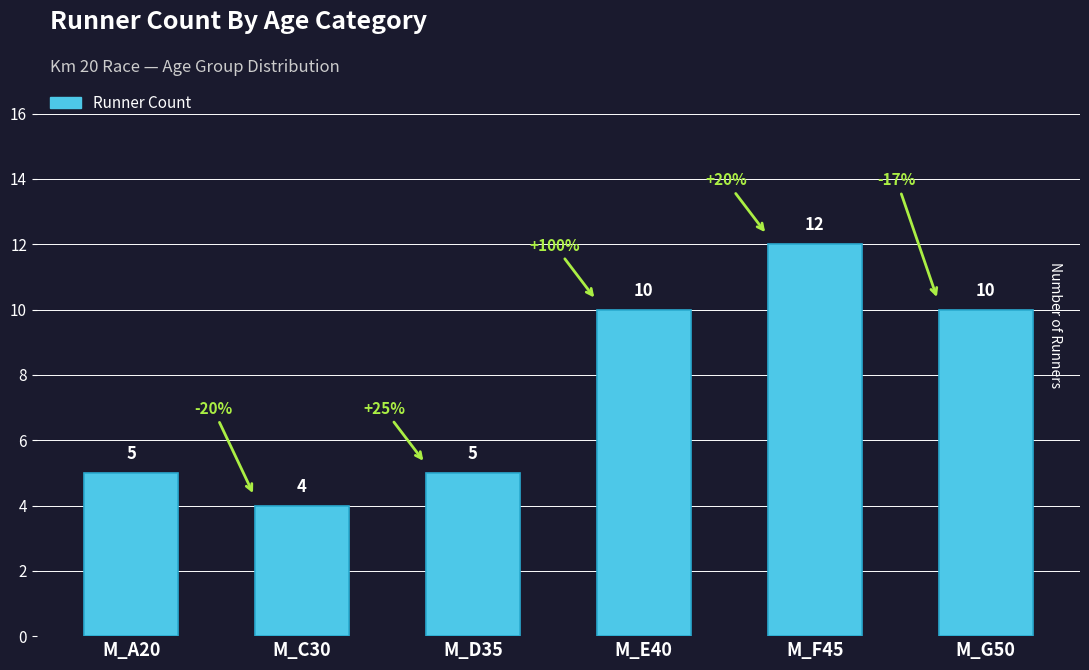

Approximately how many times larger is the value at M_G50 compared to M_A20?

2.0